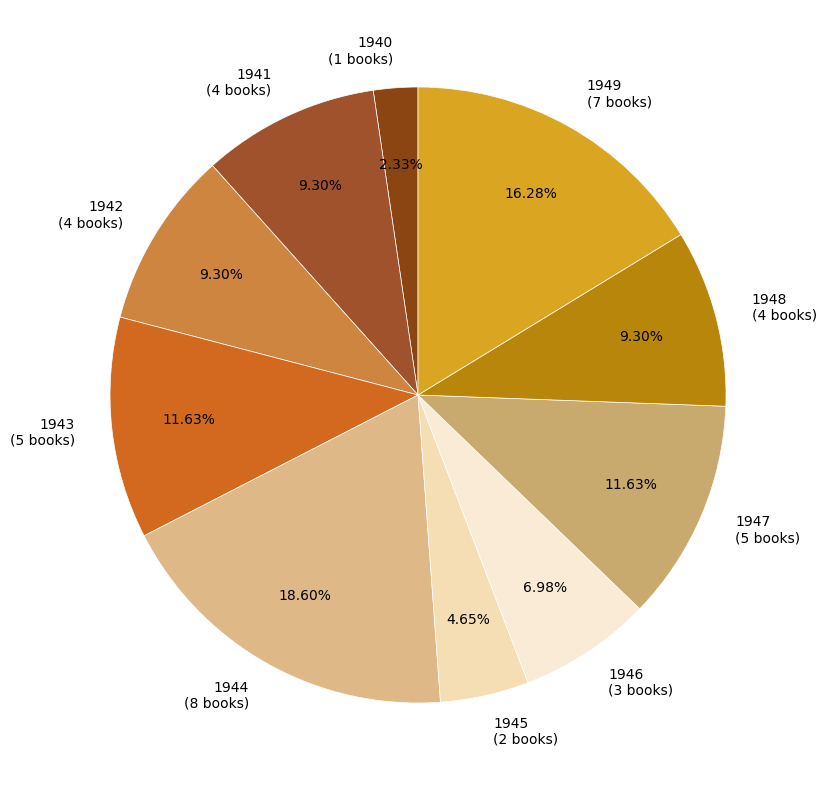

What is the smallest slice in the pie chart?

1940